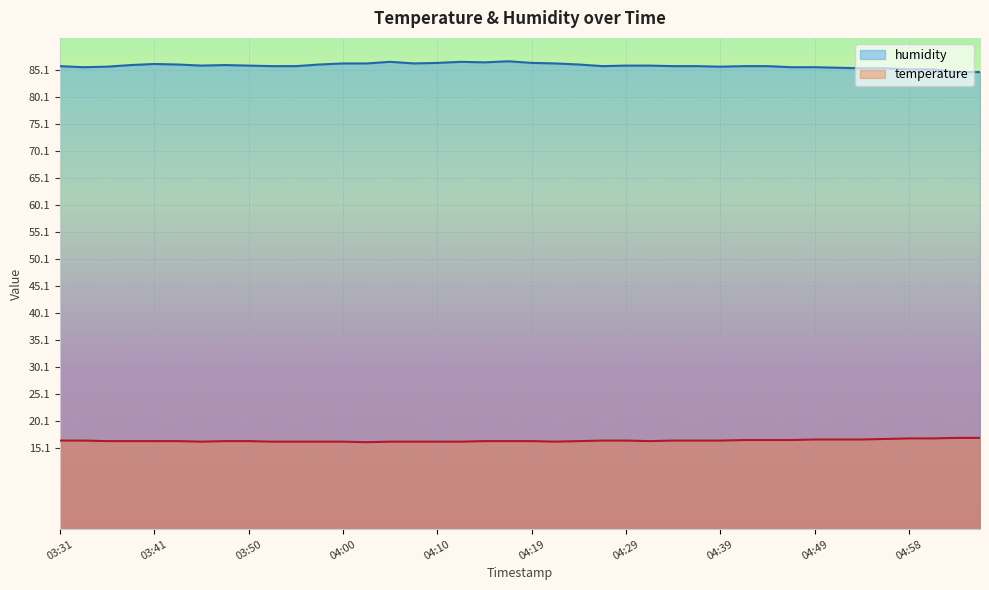

At how many categories does at least one series exceed 76?

40